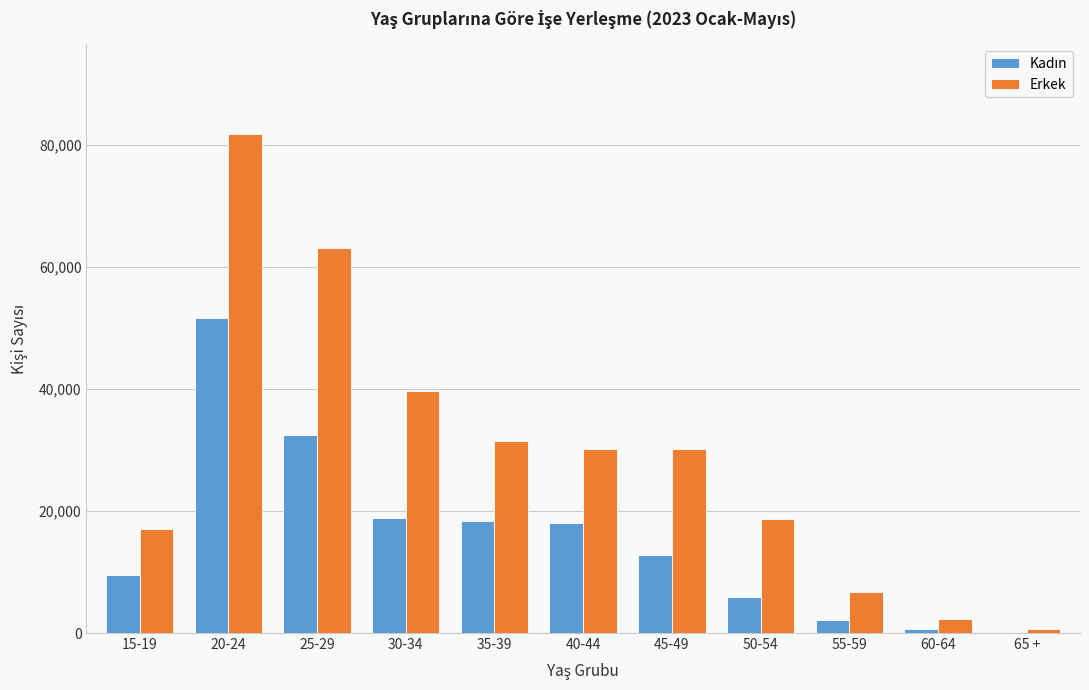

At which label is Erkek closest to 41228?

30-34